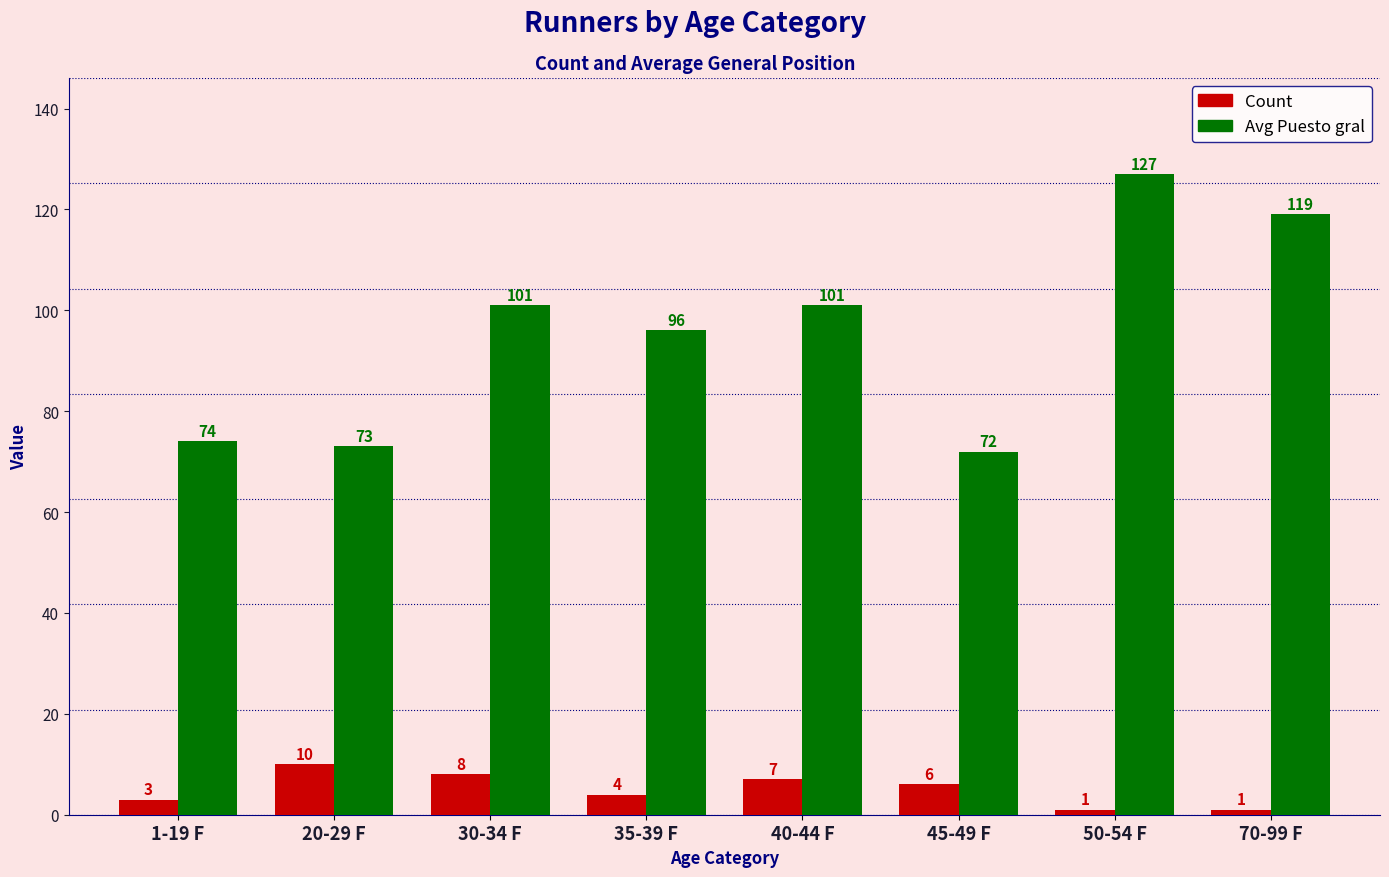

What is the difference between the maximum and minimum values in the Count series?

9